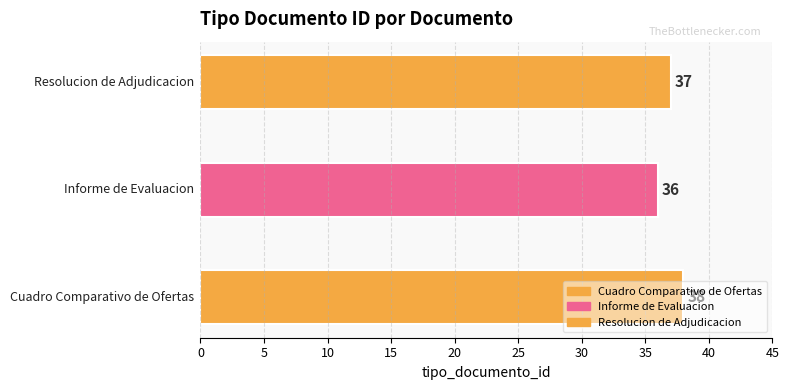

At which category does the chart reach its minimum across all series?

Informe de Evaluacion